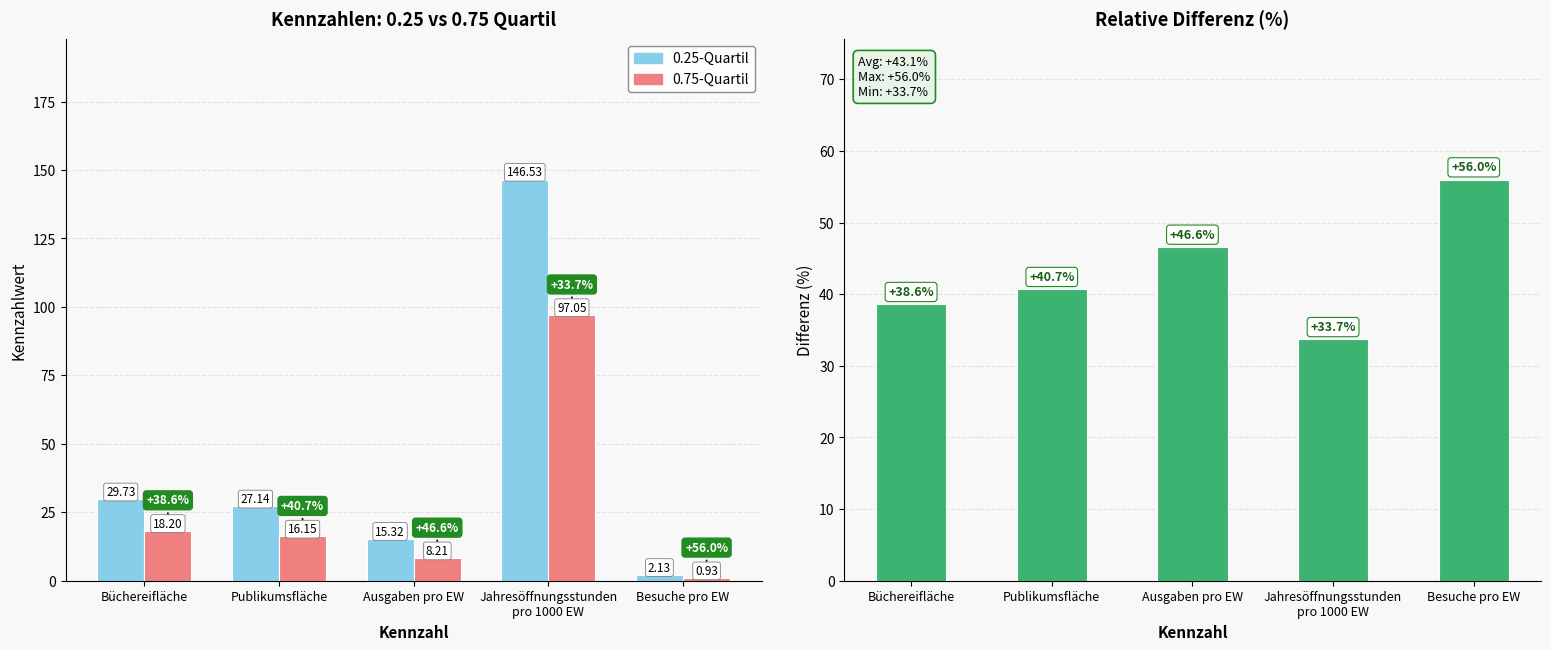

What is the difference between the maximum and minimum values in the Differenz (%) series?

22.3